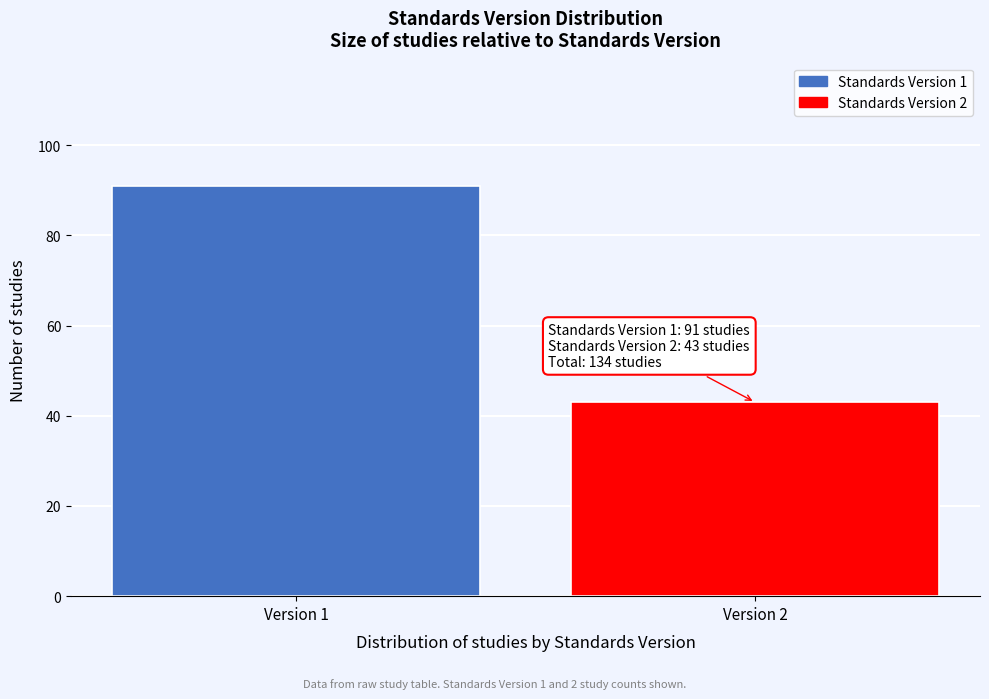

Reading left to right, list all the values displayed in this chart.

91	43